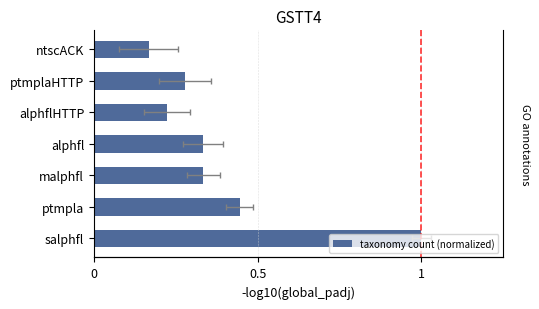

What is the difference between the second highest and second lowest values?

0.2